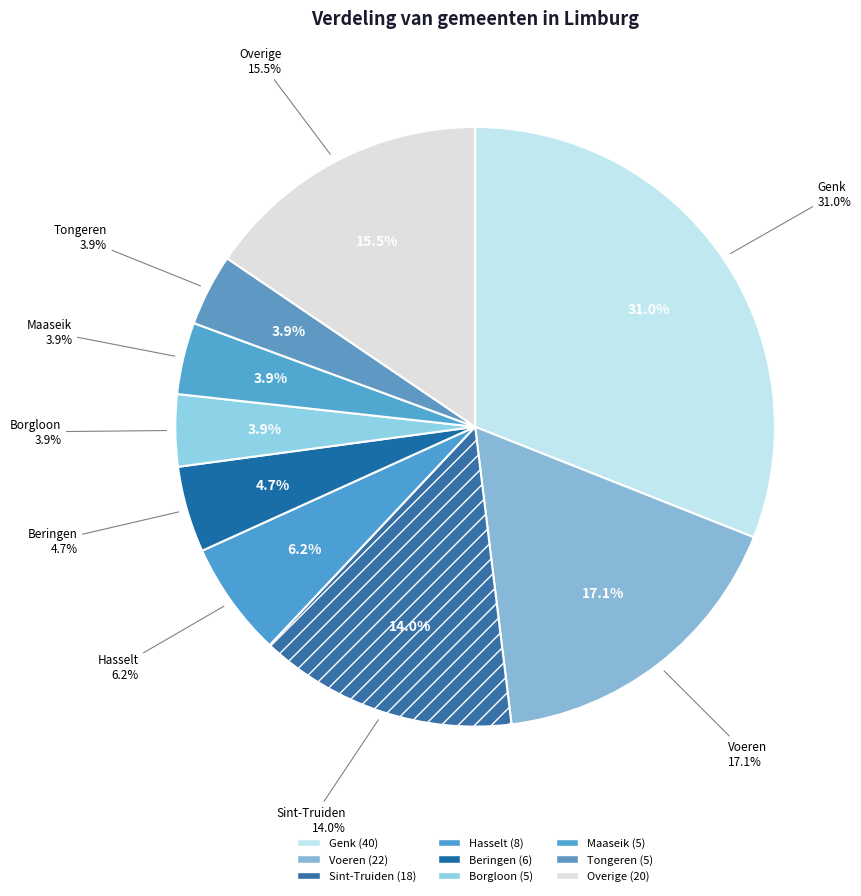

To the nearest percent, what portion does Beringen represent?

5%